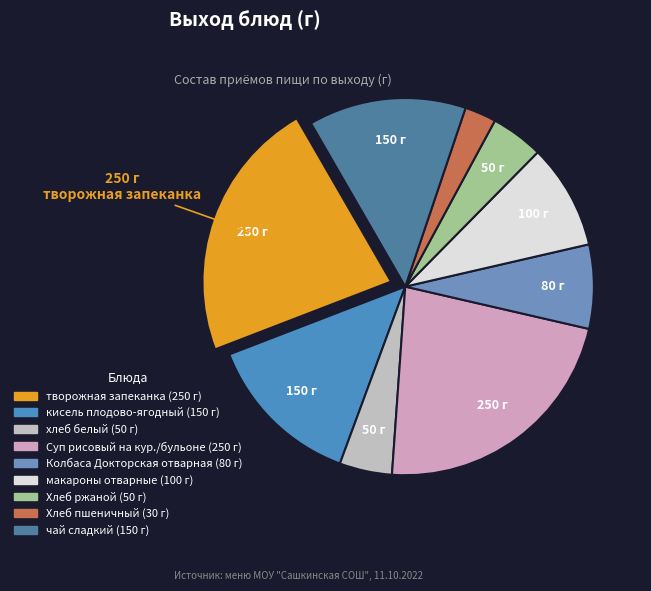

How many segments does this pie chart have?

9